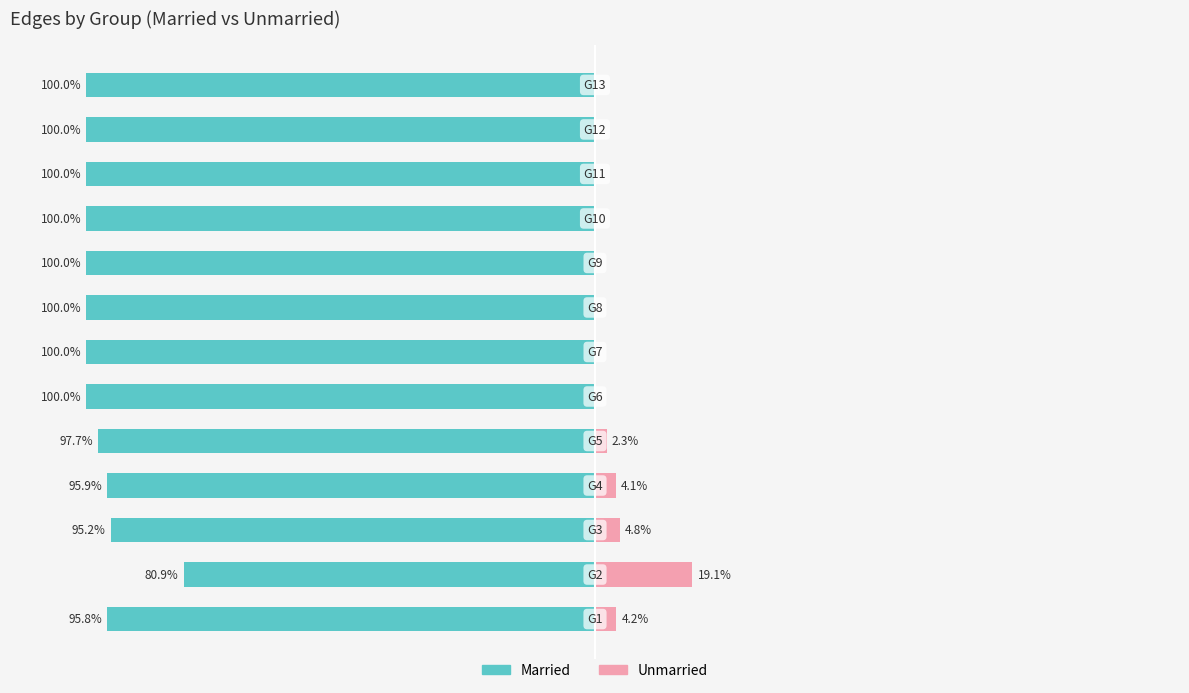

Reading left to right, extract all data points from this chart.

Married: -95.8	-80.9	-95.2	-95.9	-97.7	-100.0	-100.0	-100.0	-100.0	-100.0	-100.0	-100.0	-100.0
Unmarried: 4.2	19.1	4.8	4.1	2.3	0.0	0.0	0.0	0.0	0.0	0.0	0.0	0.0